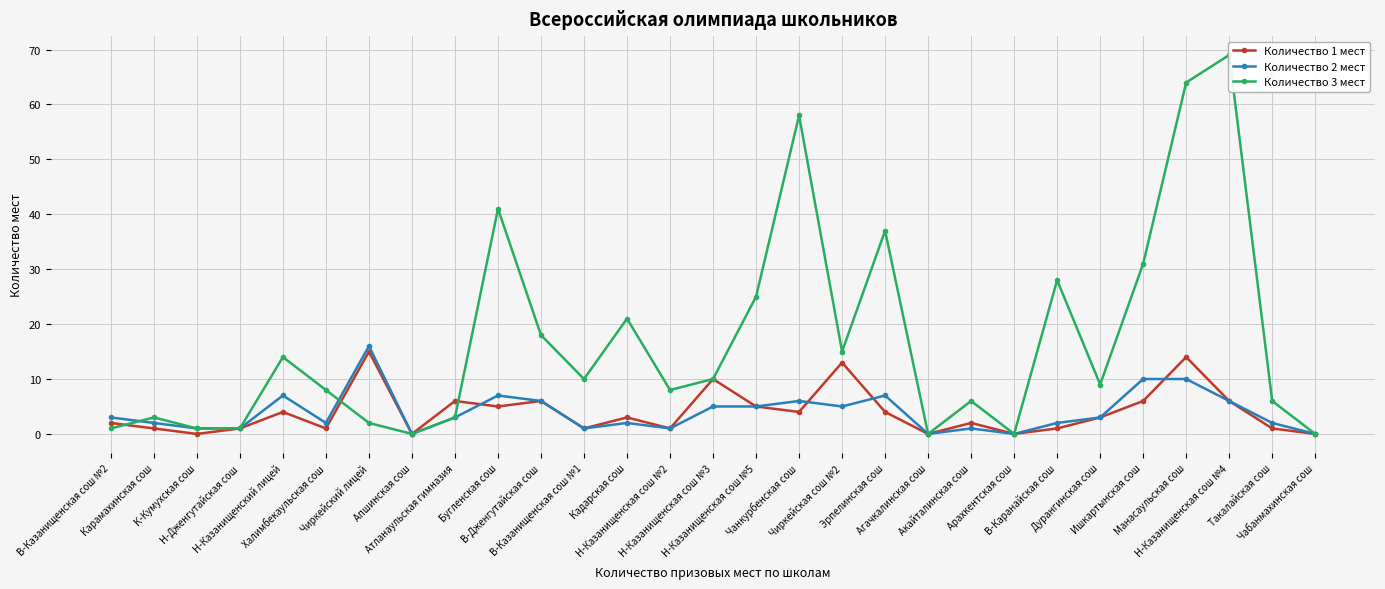

How many times do Количество 3 мест and Количество 2 мест cross each other?

2